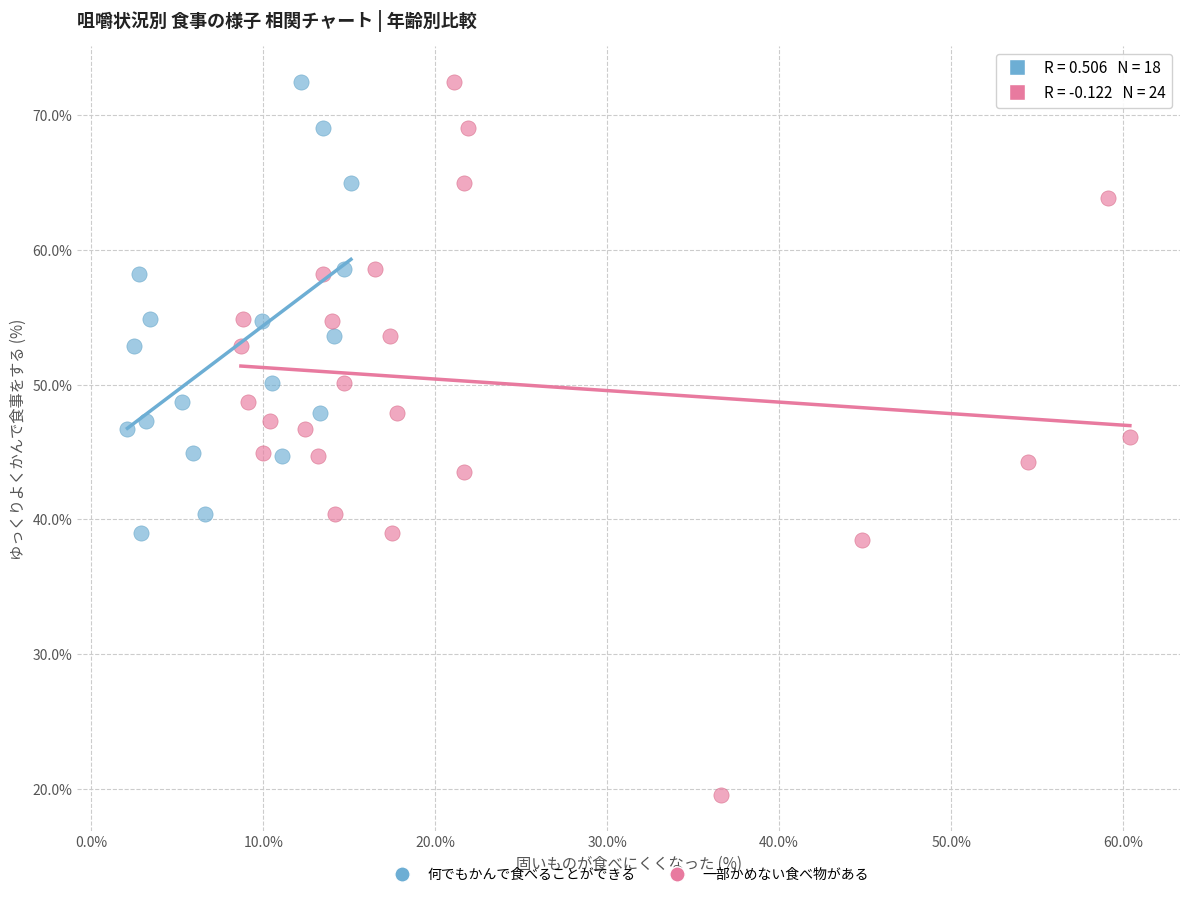

Which series has the largest Y range (max minus min)?

一部かめない食べ物がある